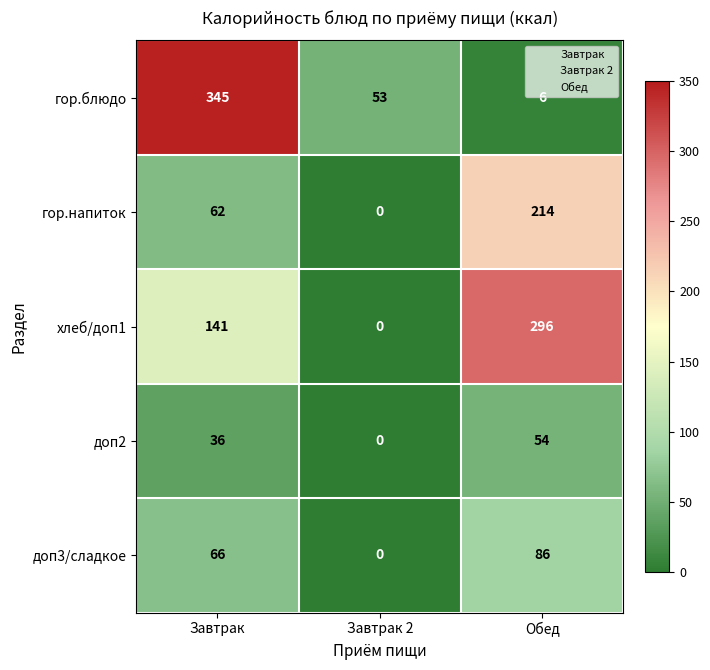

What is the difference between the second highest and minimum values in the доп3/сладкое series?

66